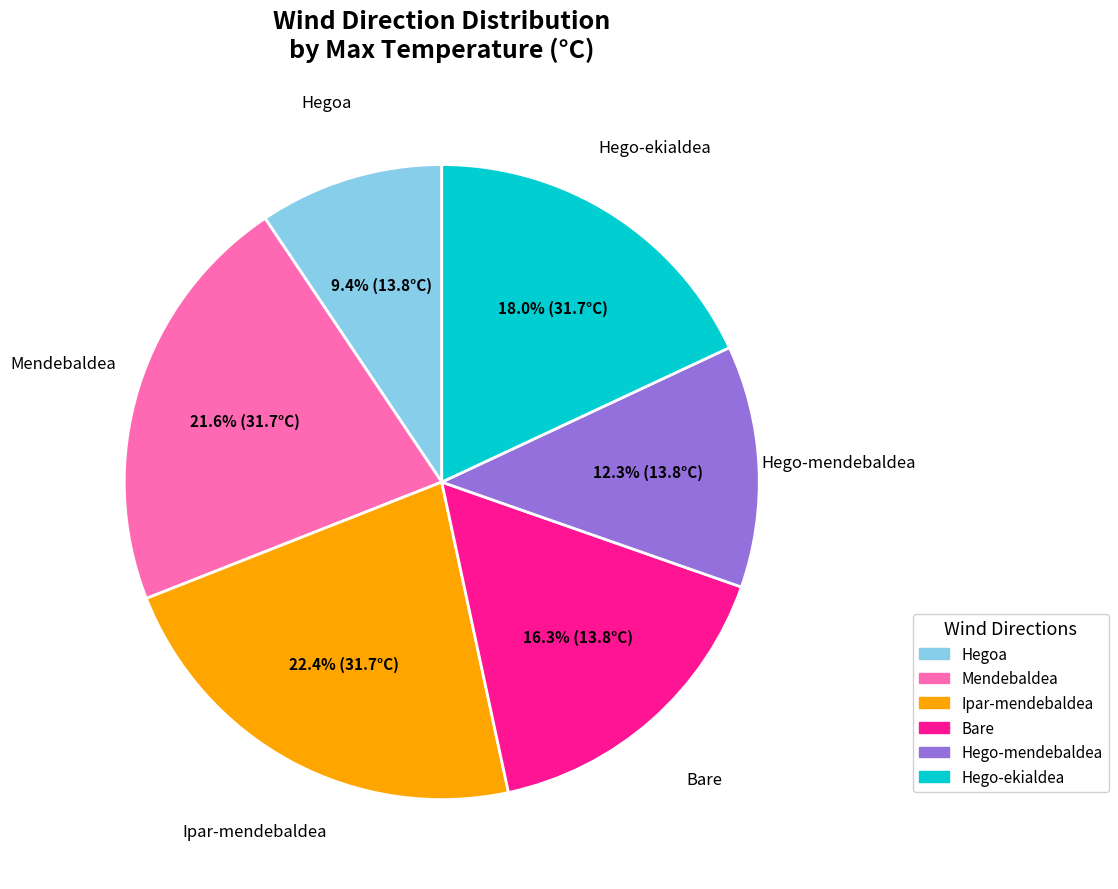

Which slice is the largest?

Ipar-mendebaldea